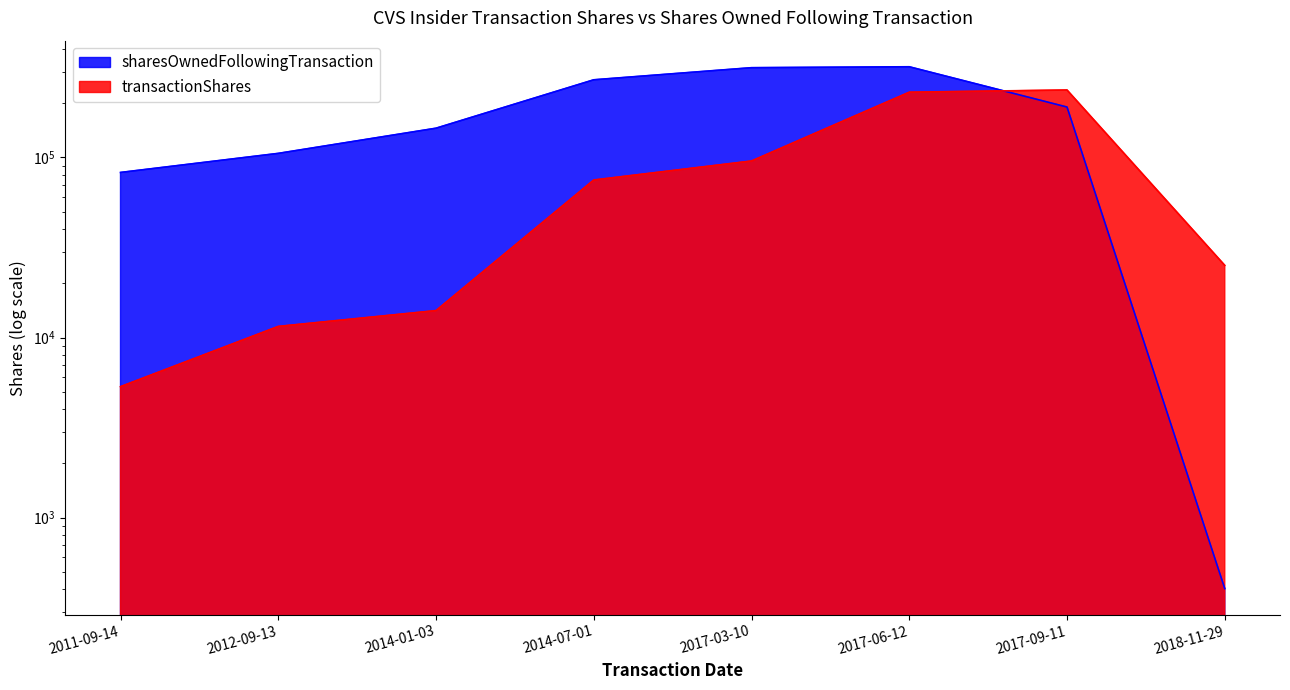

Reading left to right, transcribe all the data shown in this chart.

transactionShares: 5334	11526	14113	74989	95618	230510	237078	25159
sharesOwnedFollowingTransaction: 82589	105414	145457	270164	315386	319129	190644	403